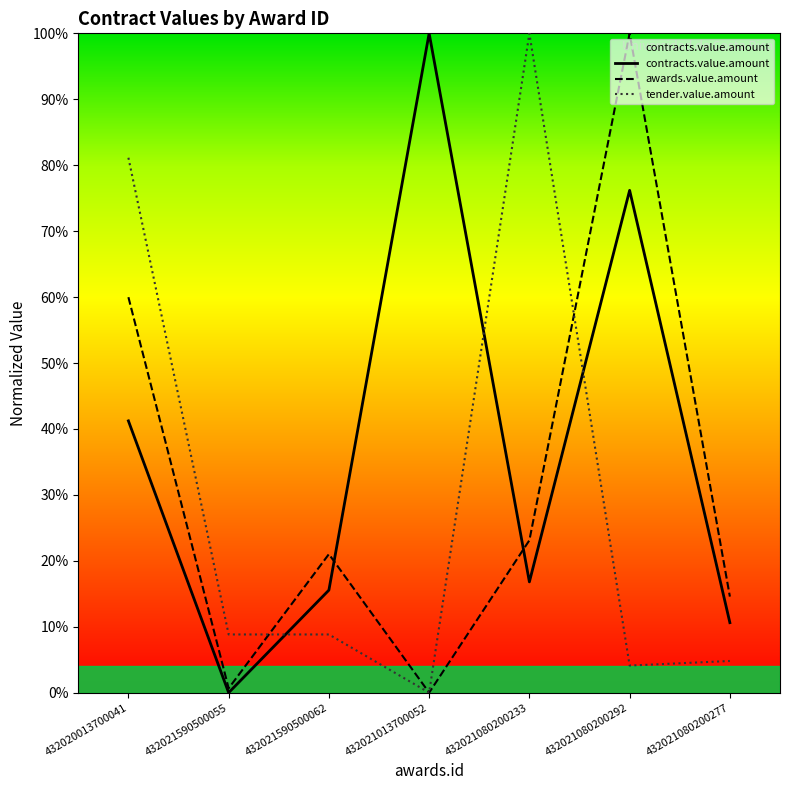

Reading left to right, what are all the values shown in this chart?

contracts.value.amount: 432020013700041=0.4	432021590500055=0.0	432021590500062=0.2	432021013700052=1.0	432021080200233=0.2	432021080200292=0.8	432021080200277=0.1
awards.value.amount: 432020013700041=0.6	432021590500055=0.0	432021590500062=0.2	432021013700052=0.0	432021080200233=0.2	432021080200292=1.0	432021080200277=0.1
tender.value.amount: 432020013700041=0.8	432021590500055=0.1	432021590500062=0.1	432021013700052=0.0	432021080200233=1.0	432021080200292=0.0	432021080200277=0.0